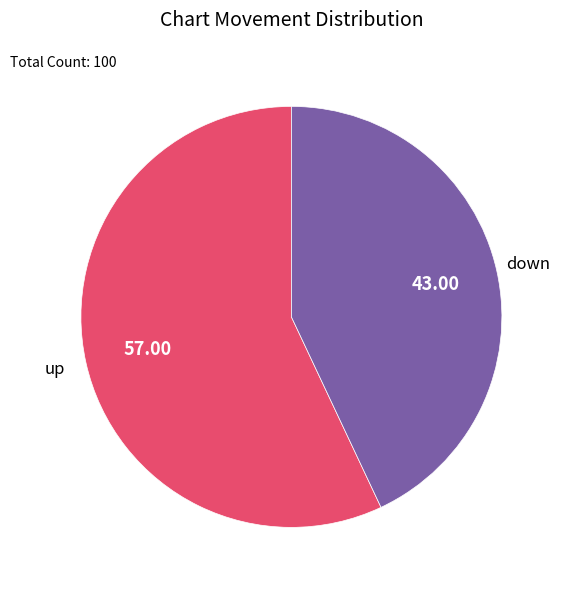

Is there a majority slice in this chart?

Yes